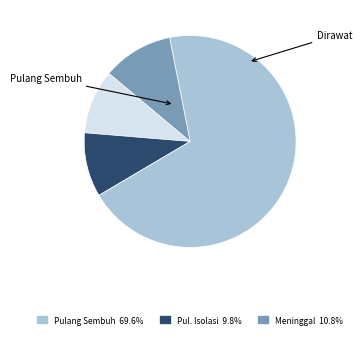

Is there any slice that represents more than half of the pie?

Yes